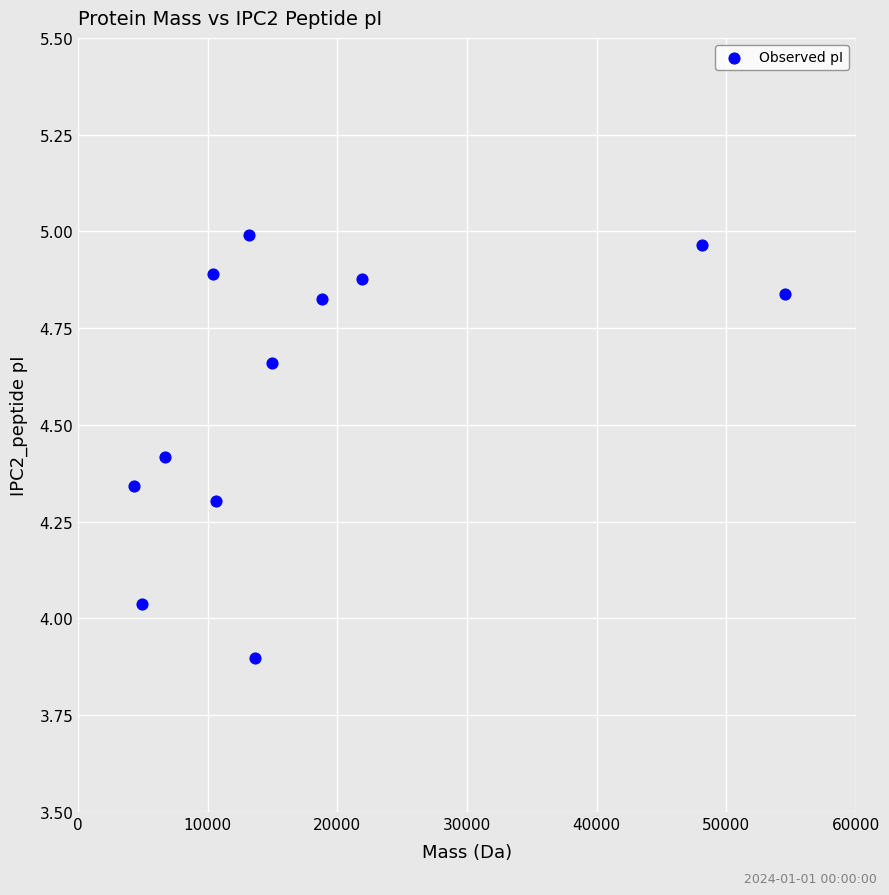

What is the range of X values (max minus min)?

50227.3